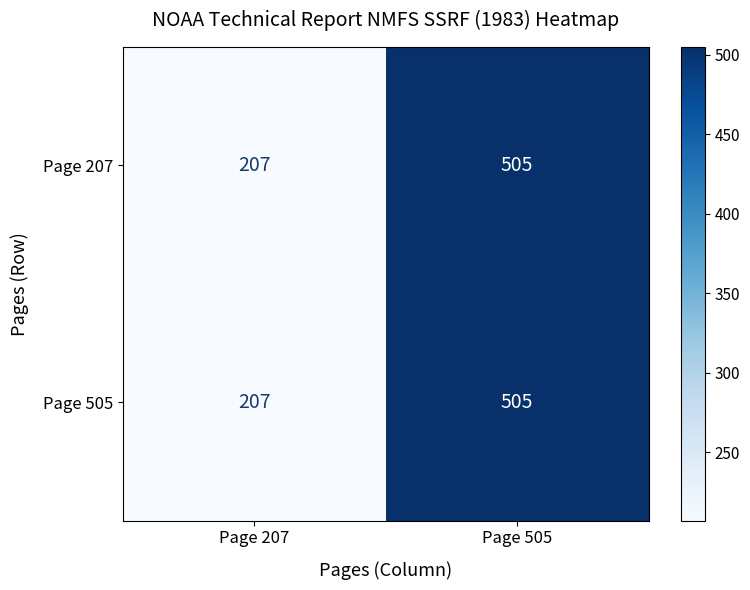

Which category has the highest value across all series?

Page 505